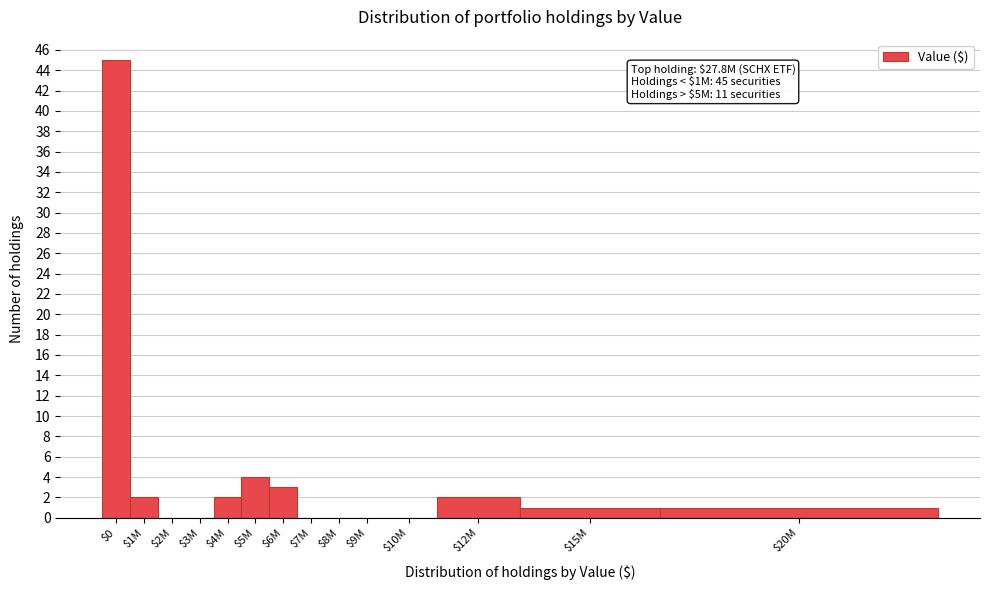

What is the sum of all values?

60